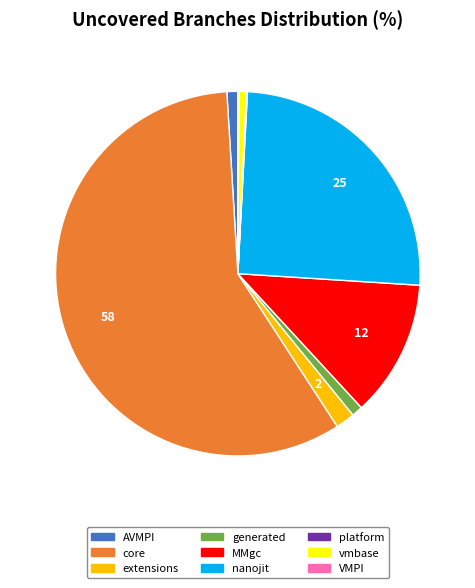

What is the ratio of the value at vmbase to the value at generated?

0.7